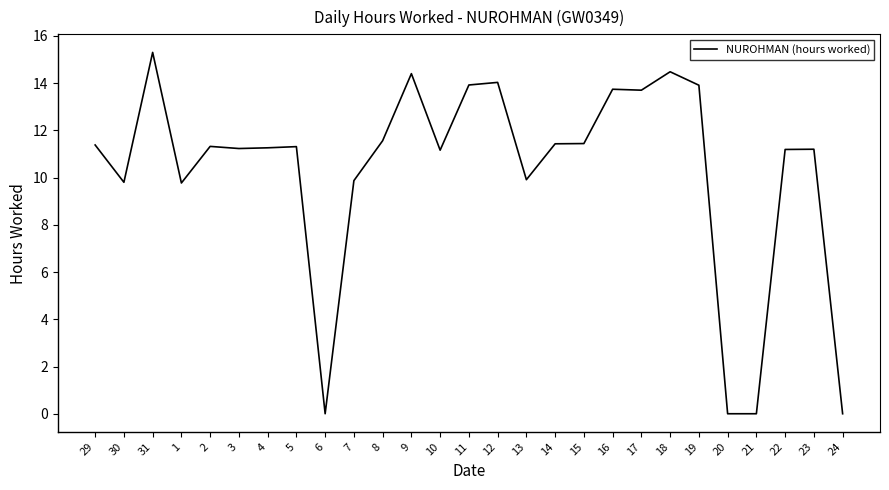

What is the change in value from 1 to 10?

+1.4